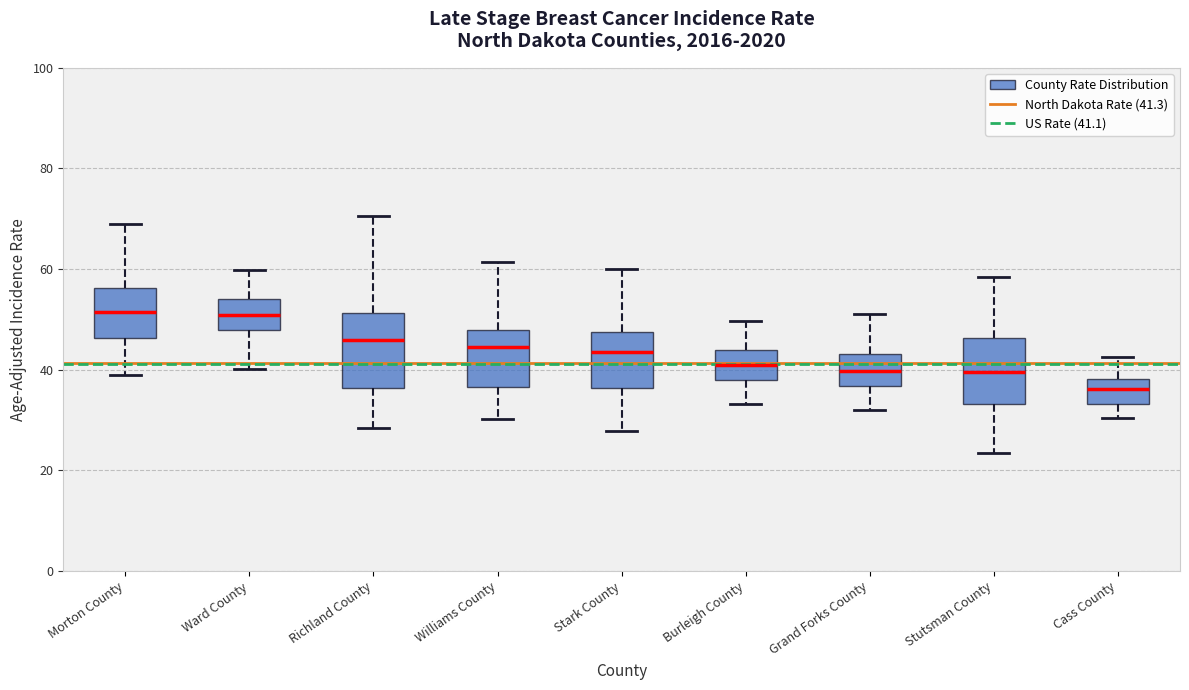

Where is the upper edge of the box for Williams County on the y-axis? The values are not printed on the chart, so give them approximately, as read against the axis.

48